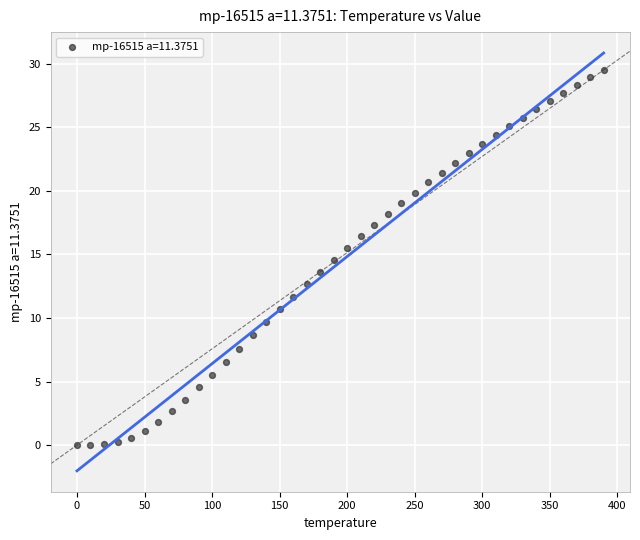

What is the range of Y values (max minus min)?

29.5